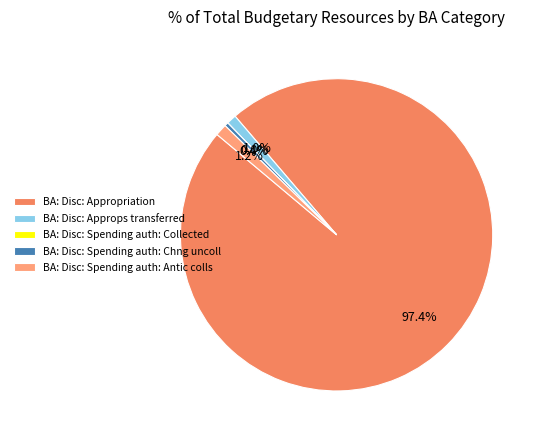

Which category has the biggest portion of the pie?

BA: Disc: Appropriation